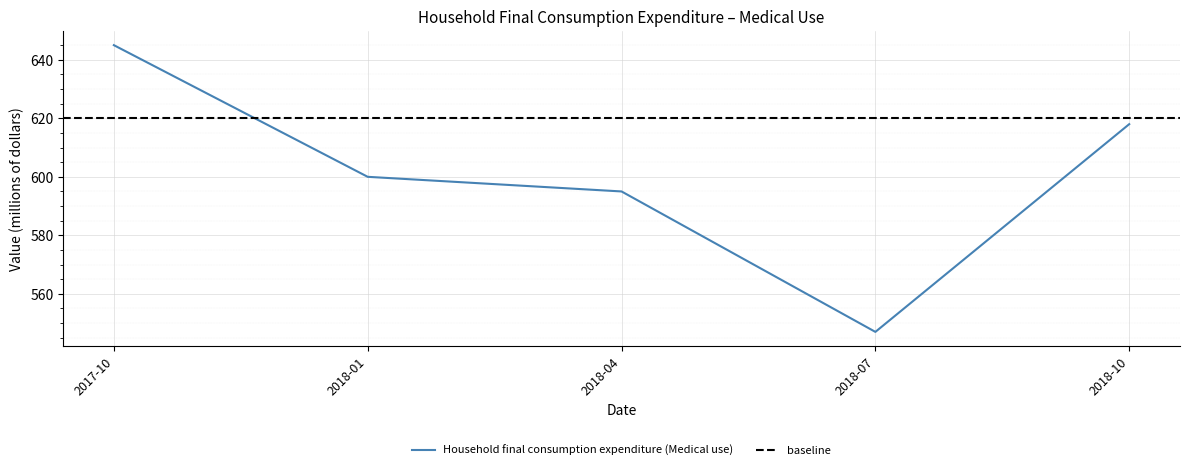

Reading right to left, list all the values displayed in this chart.

2018-10=618	2018-07=547	2018-04=595	2018-01=600	2017-10=645